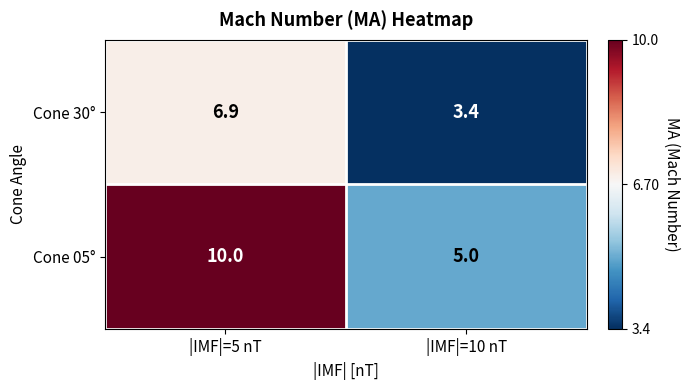

What is the total value across all series at |IMF|=5 nT?

16.9